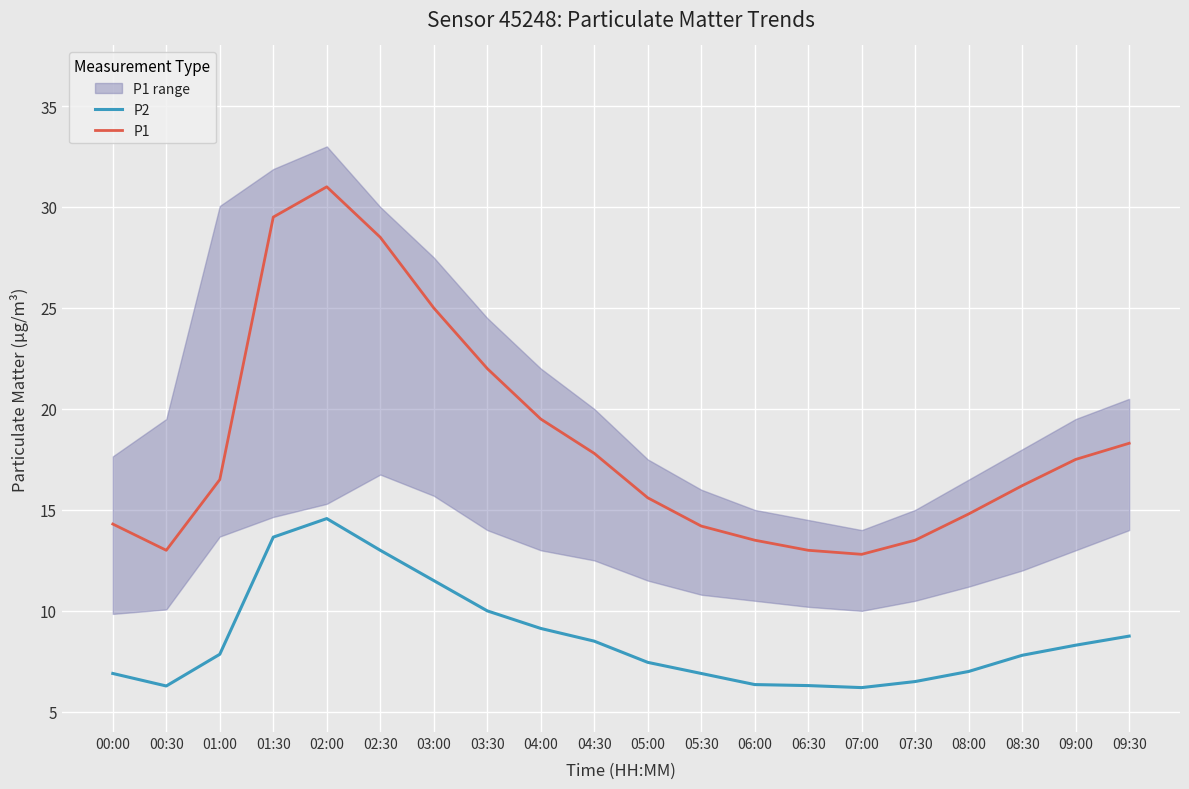

What is the maximum value for P1?

31.0